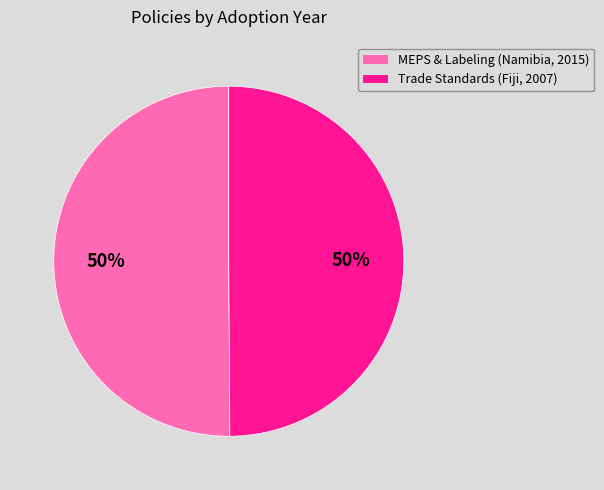

True or false: MEPS & Labeling (Namibia, 2015) accounts for 50% of the total.

True